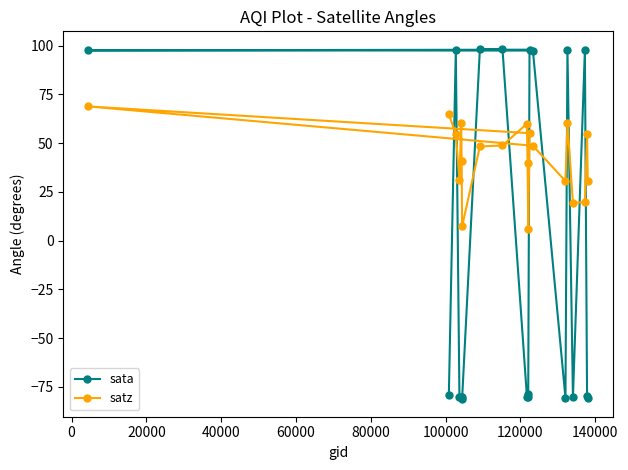

In satz, how many points are higher than both neighbors (excluding endpoints)?

5